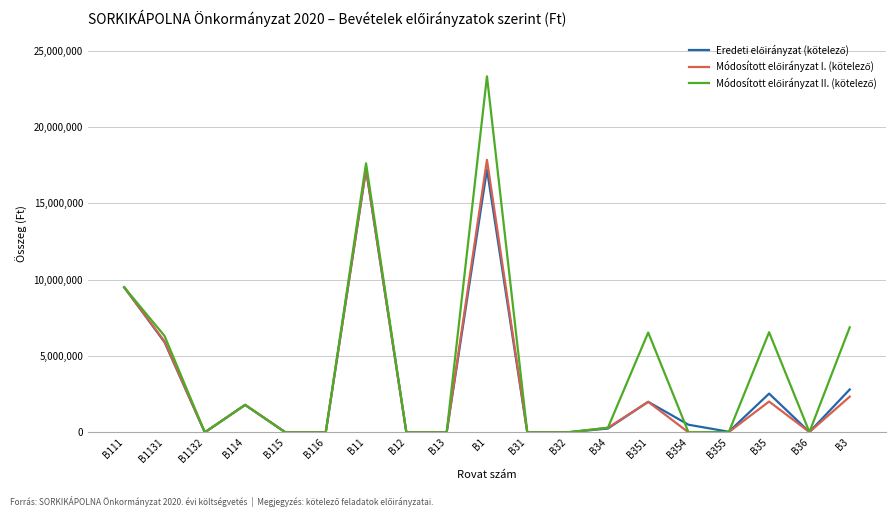

At which category does the chart reach its peak across all series?

B1